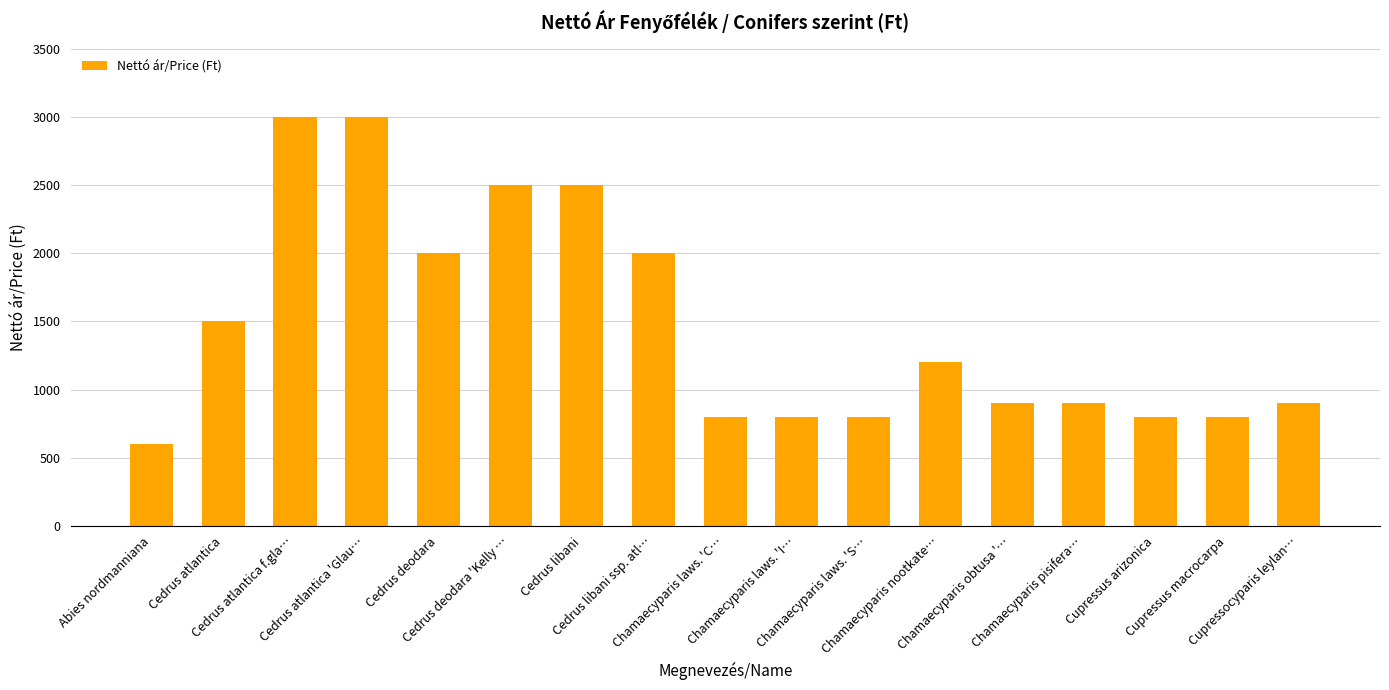

Reading left to right, extract all data points from this chart.

Abies nordmanniana=600	Cedrus atlantica=1500	Cedrus atlantica f.gla…=3000	Cedrus atlantica 'Glau…=3000	Cedrus deodara=2000	Cedrus deodara 'Kelly …=2500	Cedrus libani=2500	Cedrus libani ssp. atl…=2000	Chamaecyparis laws. 'C…=800	Chamaecyparis laws. 'I…=800	Chamaecyparis laws. 'S…=800	Chamaecyparis nootkate…=1200	Chamaecyparis obtusa '…=900	Chamaecyparis pisifera…=900	Cupressus arizonica=800	Cupressus macrocarpa=800	Cupressocyparis leylan…=900